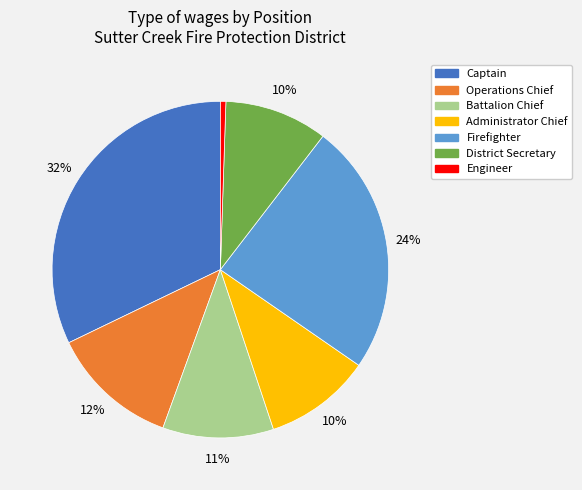

Does any single category account for the majority?

No